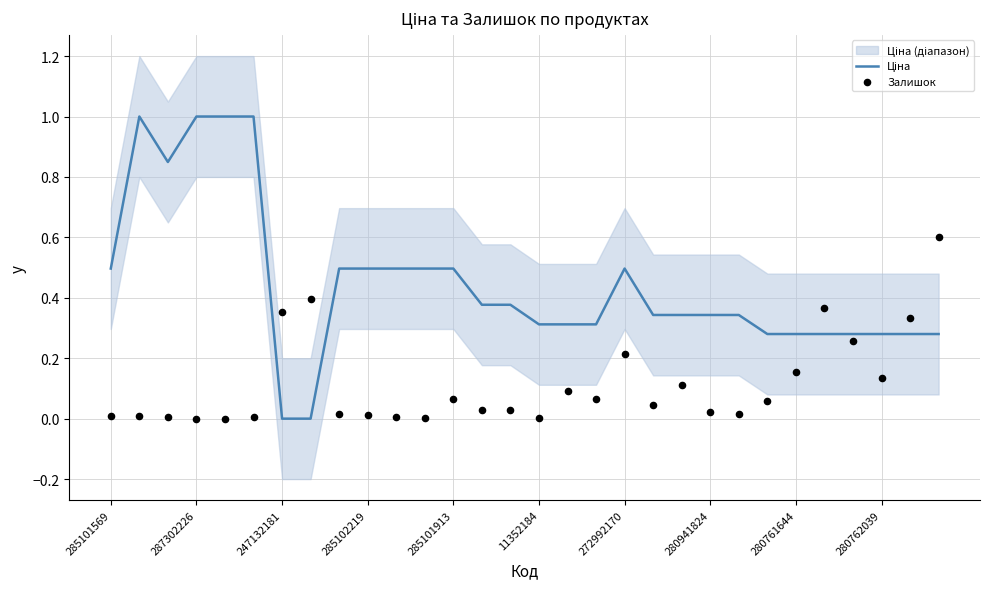

Is the value of Залишок at 287302226 greater than the value of Ціна at 24?

No